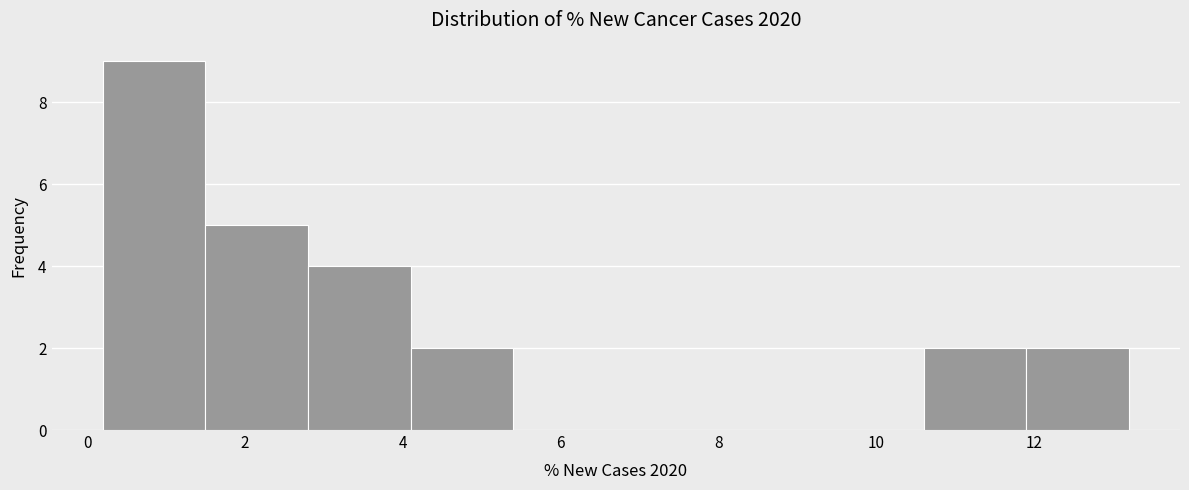

How tall is the bar that spans 1.5 to 2.8 on the x-axis? Neither the bar edges nor the heights are printed on the chart, so give them approximately, as read against the axes.

5